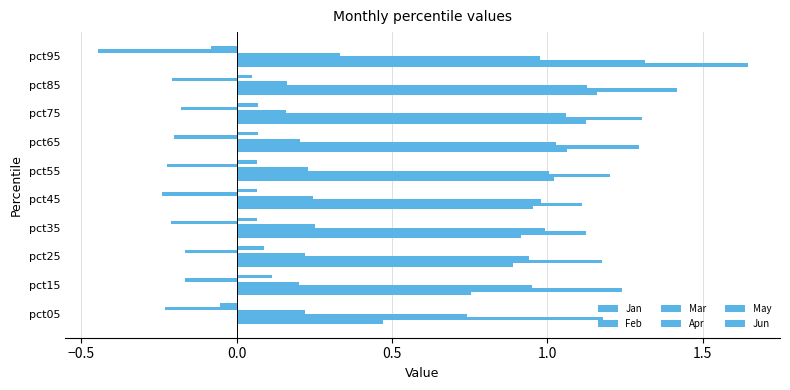

What is the smallest value displayed?

-0.4